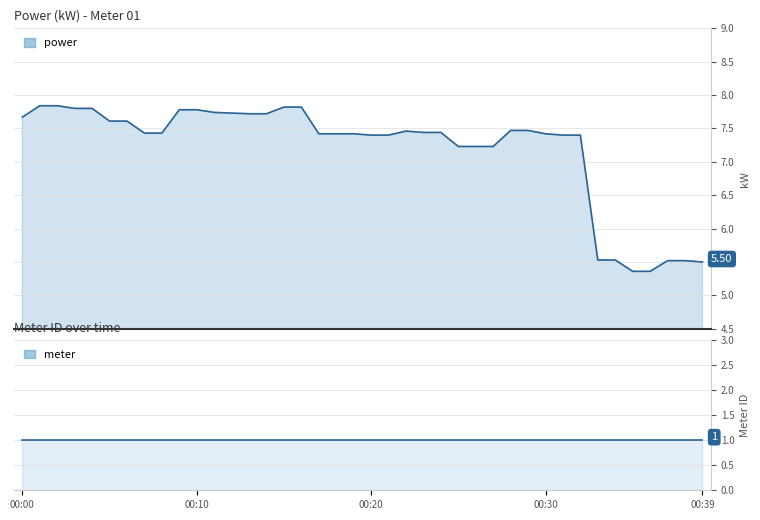

Count the number of categories in the chart.

40